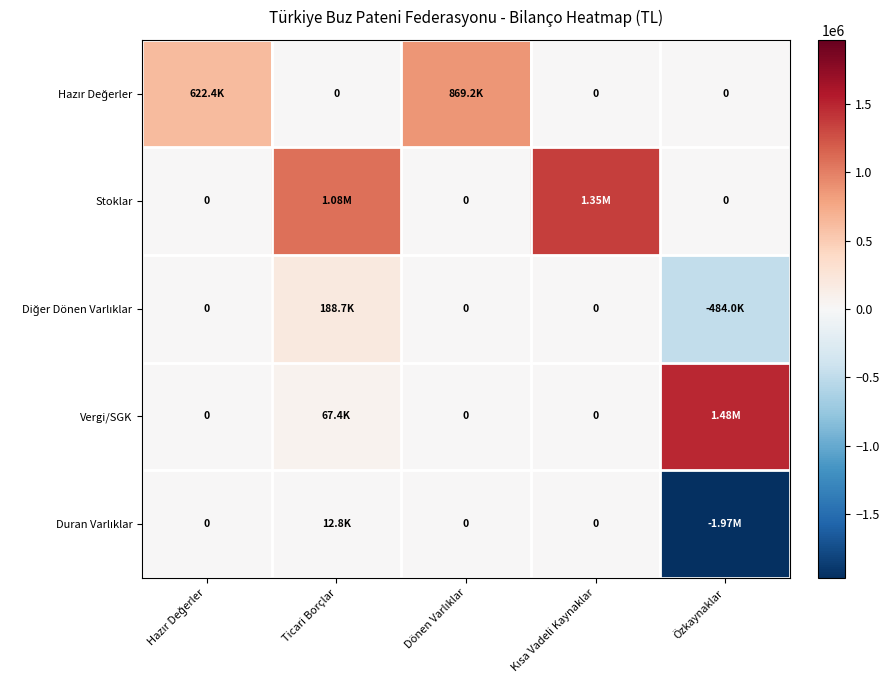

What is the approximate value of Stoklar at Ticari Borçlar?

1084251.6